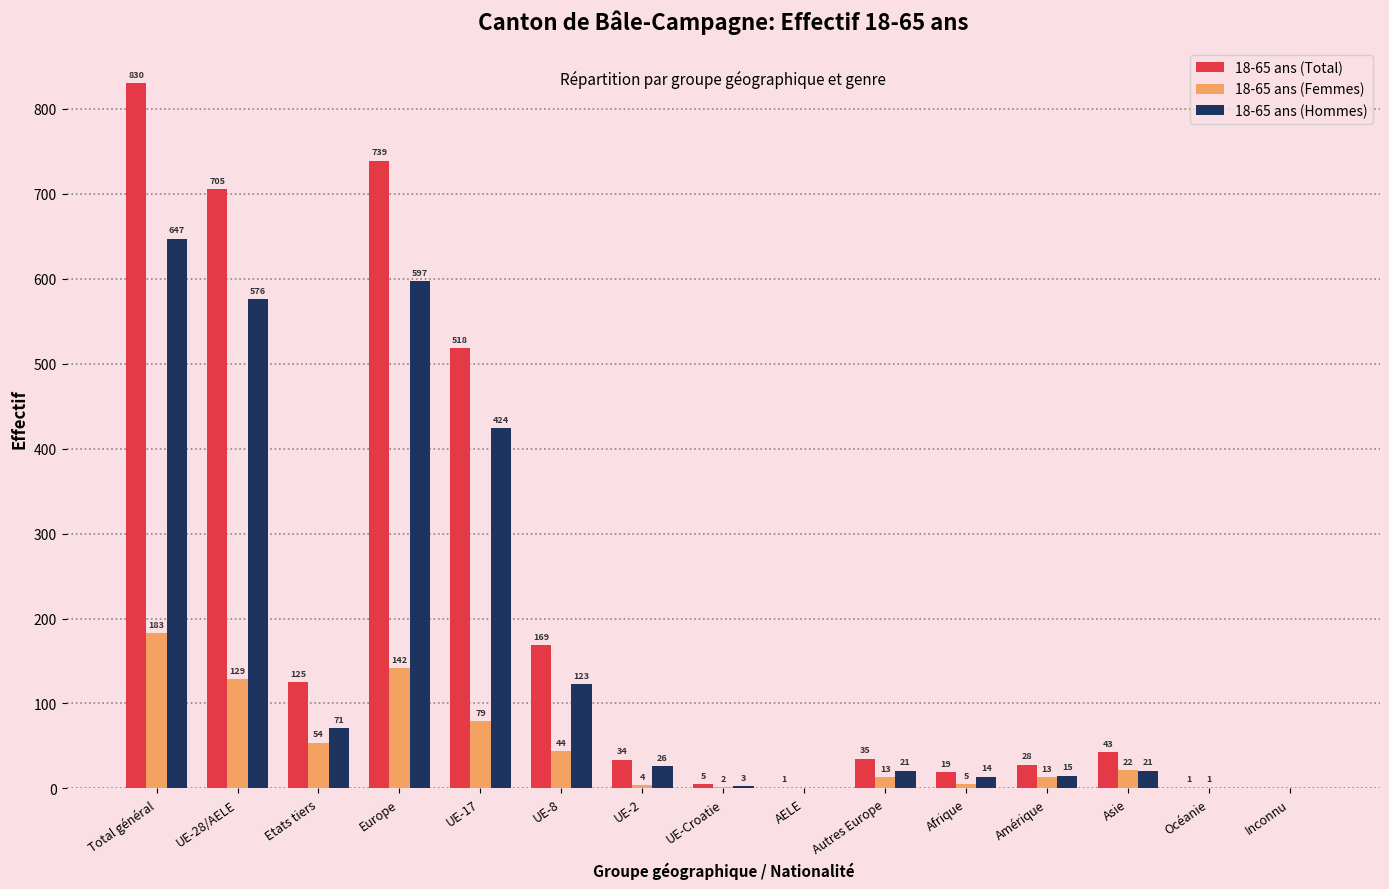

The value of 18-65 ans (Hommes) at UE-17 is 706. True or false?

False